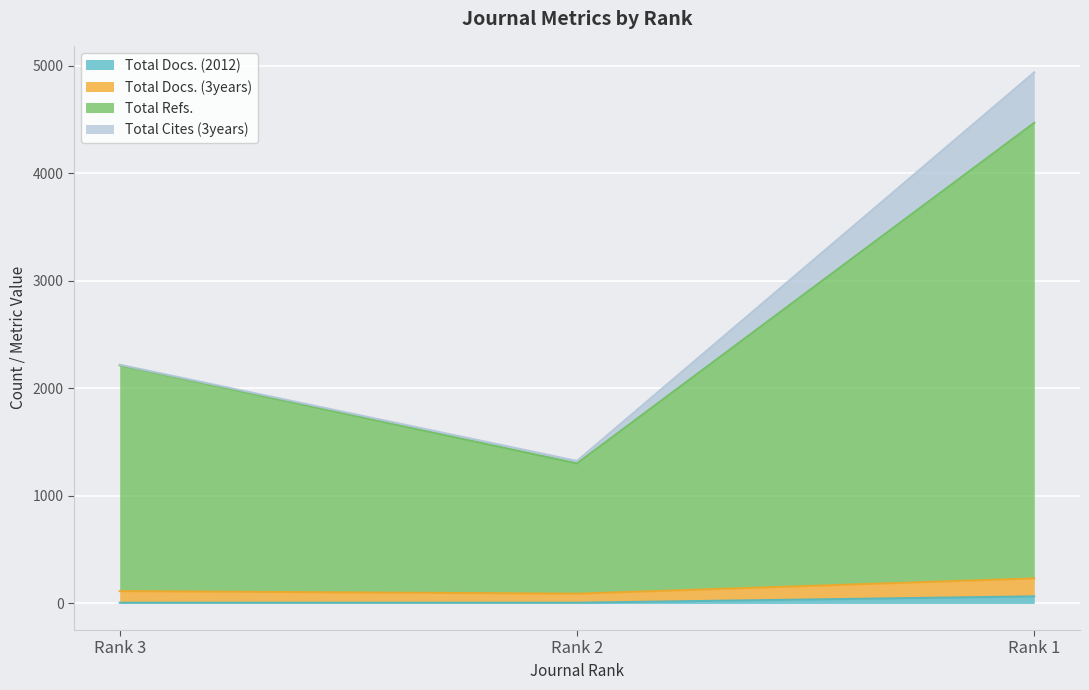

Does the chart display data point markers on the line(s)?

No